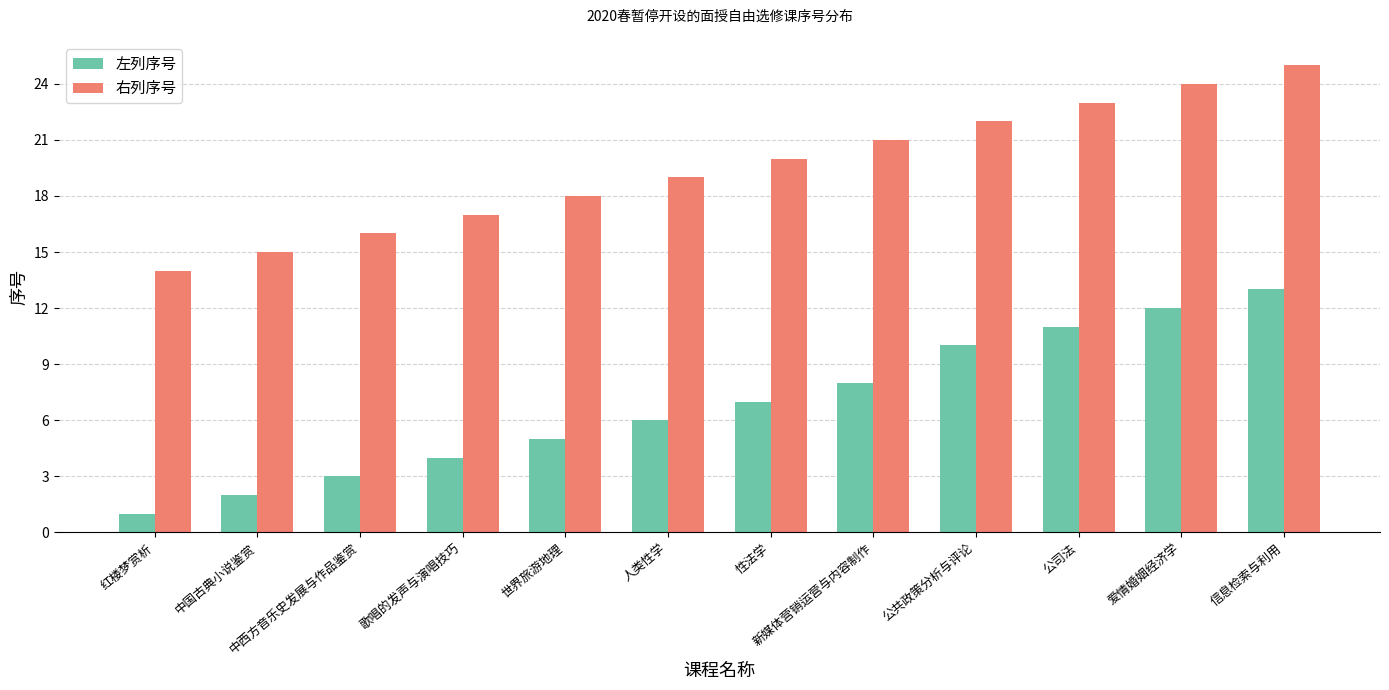

What is the label of the 4th bar from the right?

公共政策分析与评论